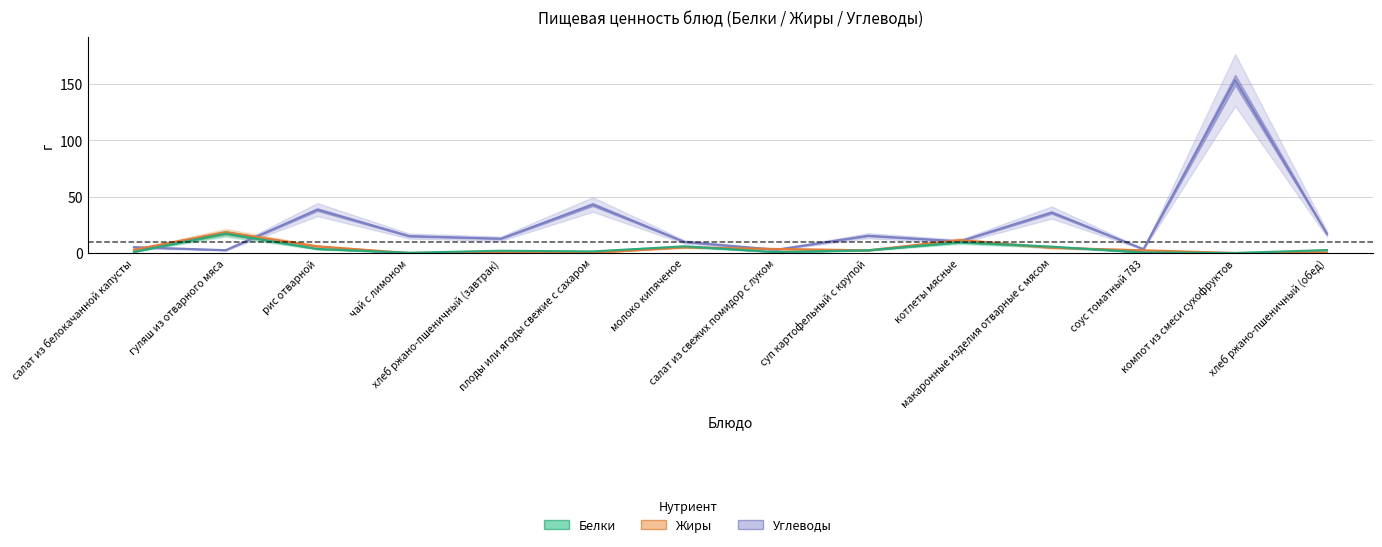

How many data points in Углеводы are less than 15?

7